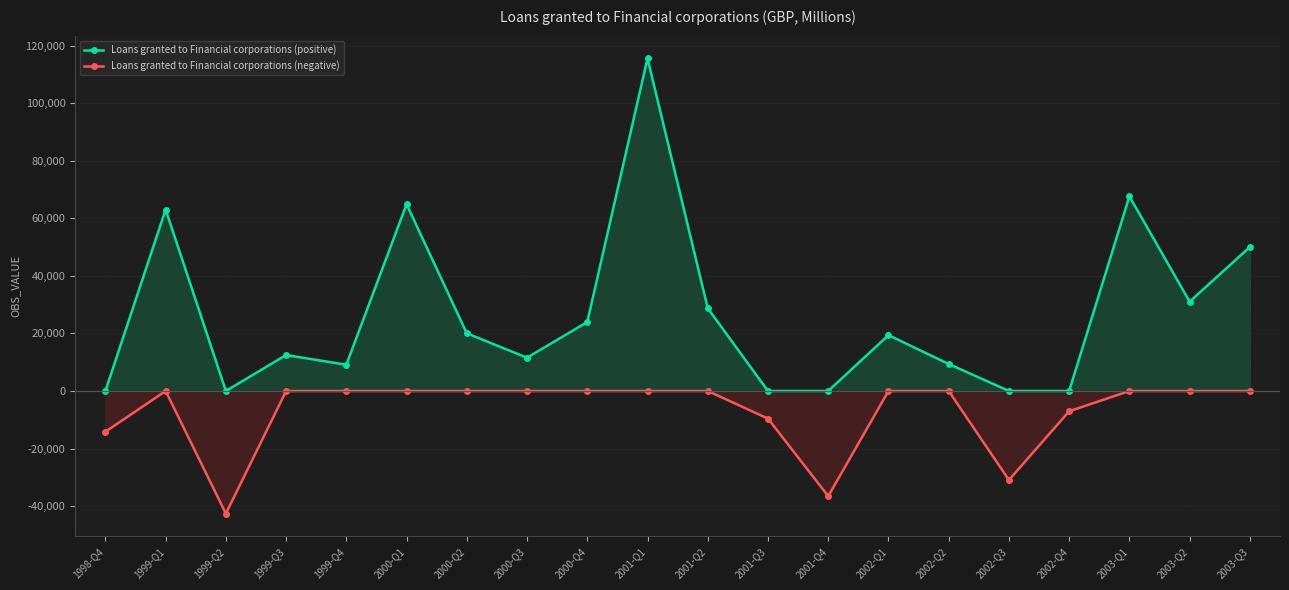

The value of Loans granted to Financial corporations (negative) at 2000-Q3 is 0. True or false?

True